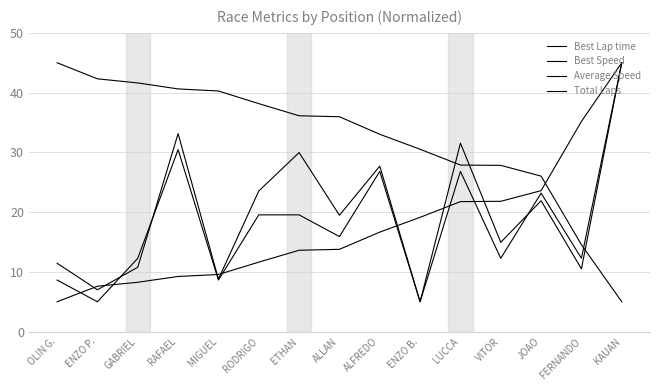

How many intersections are there between Total Laps and Best Speed?

1